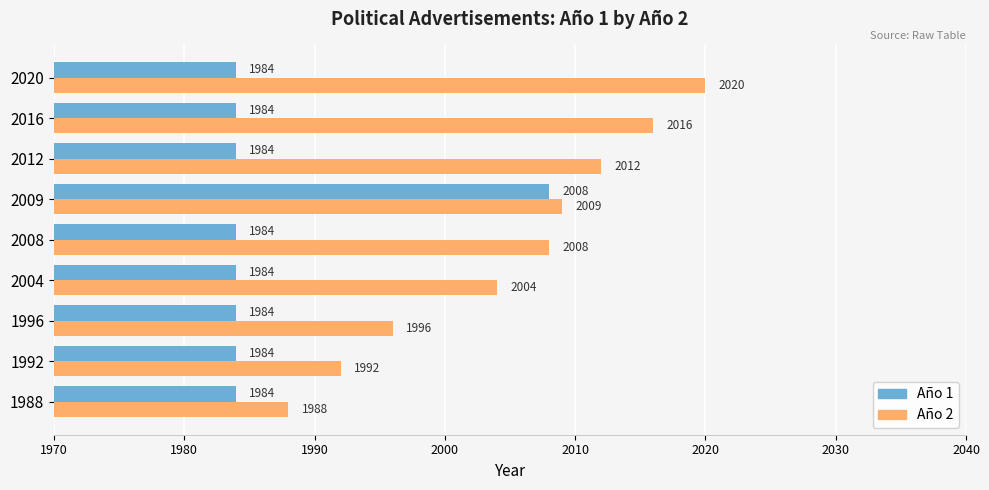

The value of Año 2 at 2004 is 2004. True or false?

True